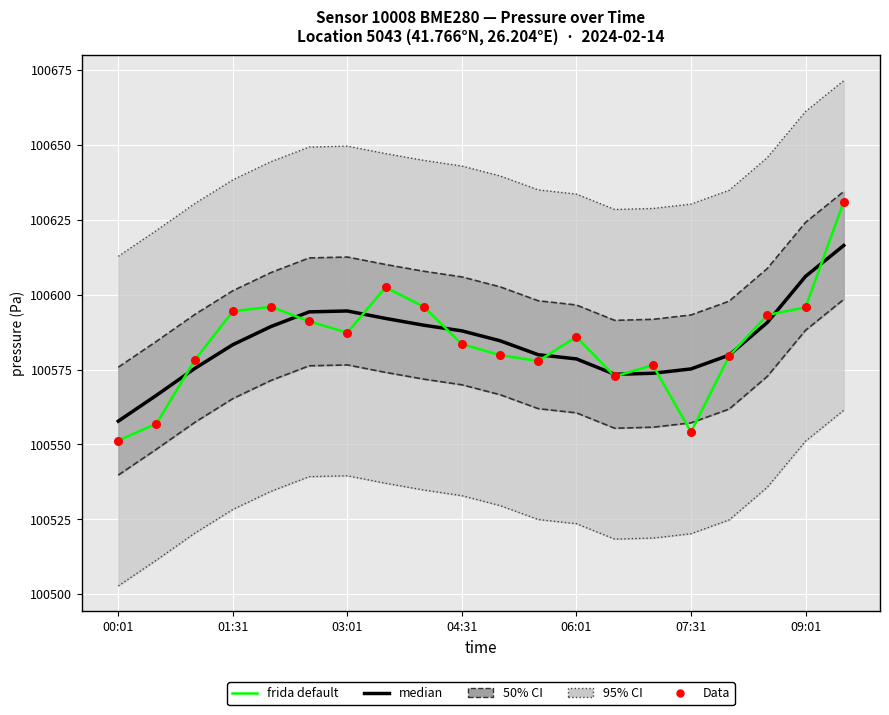

Which series has the largest Y range (max minus min)?

frida default